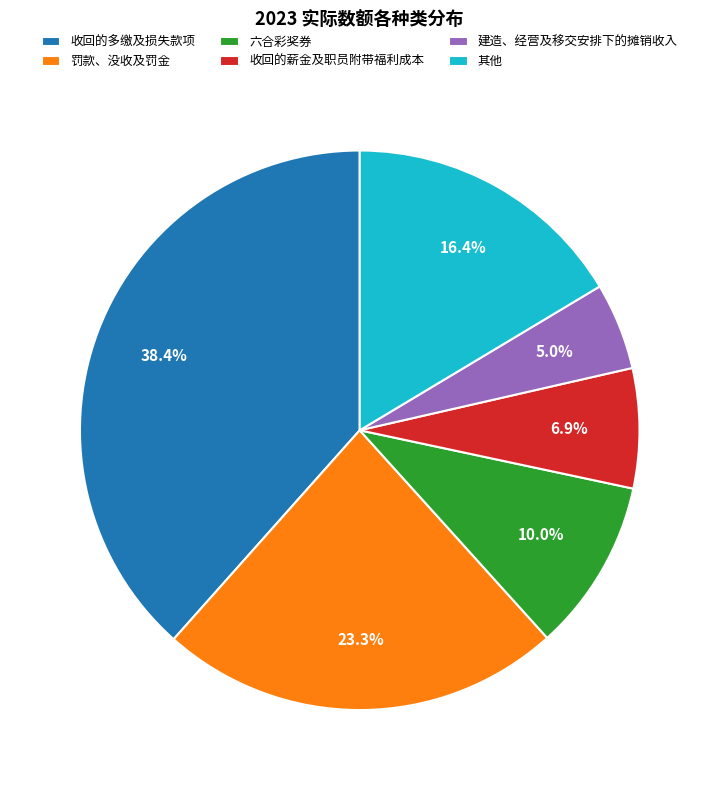

To the nearest percent, what is the difference between the 其他 and 建造、经营及移交安排下的摊销收入 slice percentages?

11%